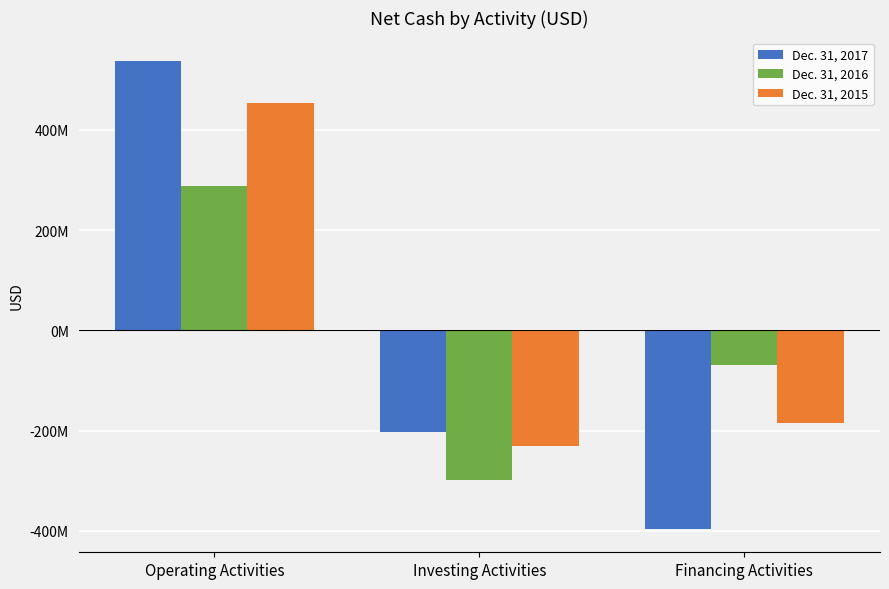

Which series has the largest total across all categories?

Dec. 31, 2015